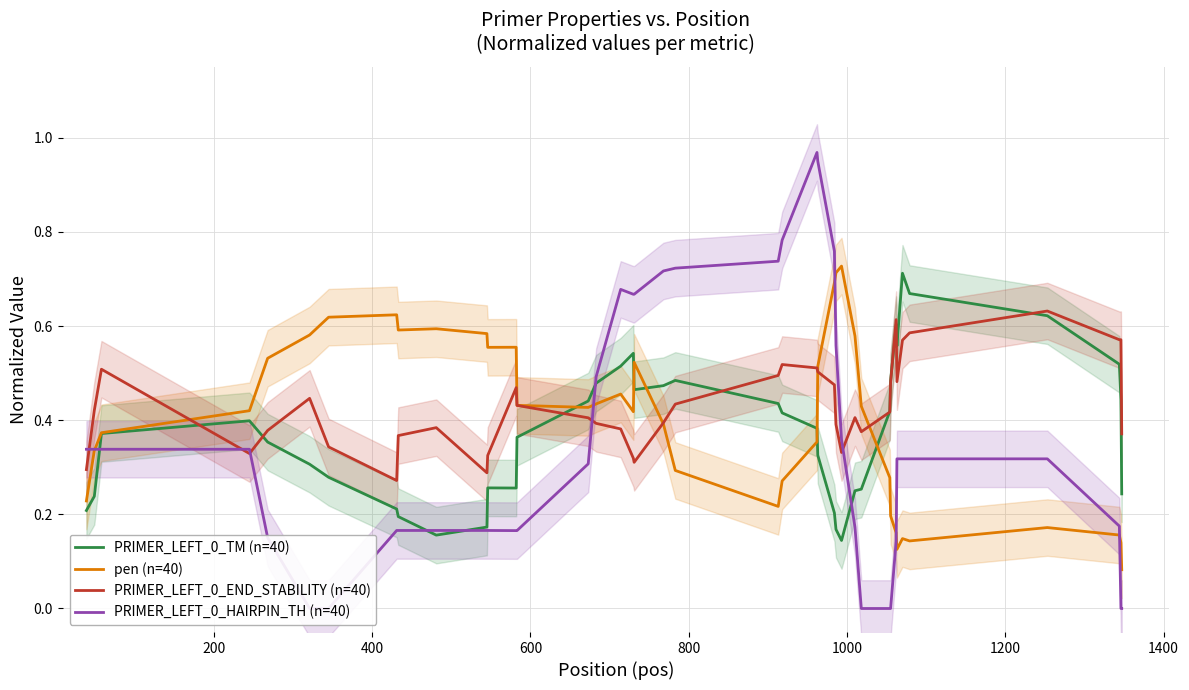

List the series in order of their overall mean, highest first.

PRIMER_LEFT_0_END_STABILITY (n=40), pen (n=40), PRIMER_LEFT_0_TM (n=40), PRIMER_LEFT_0_HAIRPIN_TH (n=40)